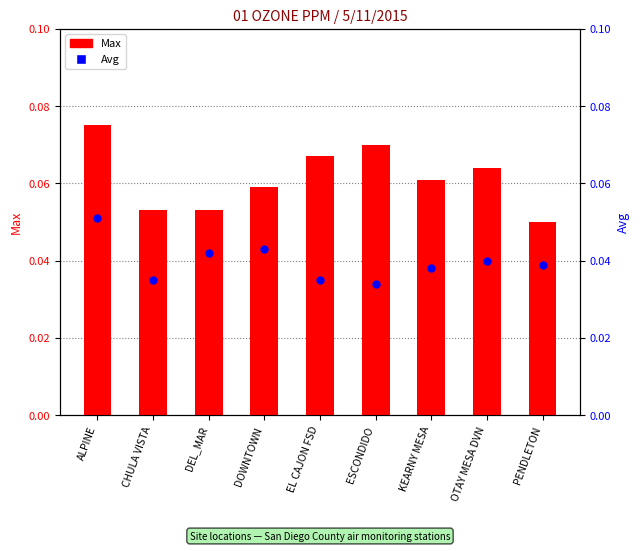

Which series reaches the minimum Y coordinate?

Avg